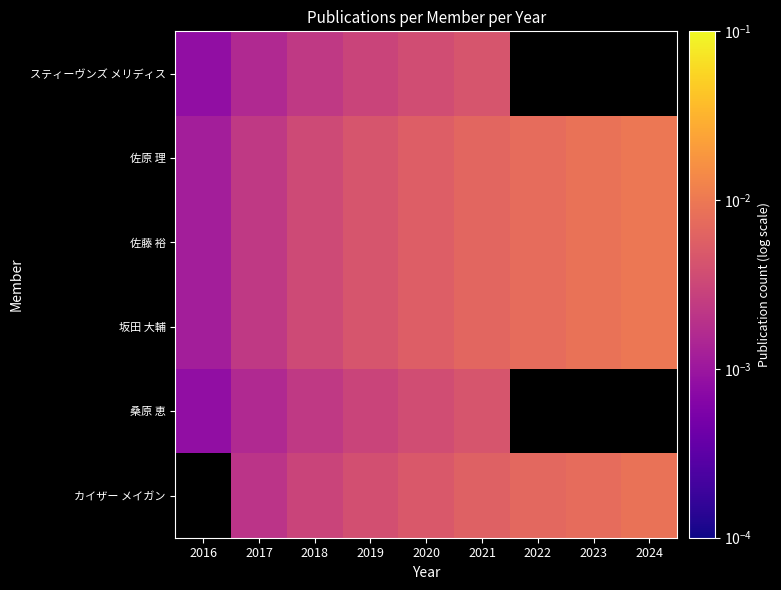

Where is スティーヴンズ メリディス nearest to the value 0?

2016